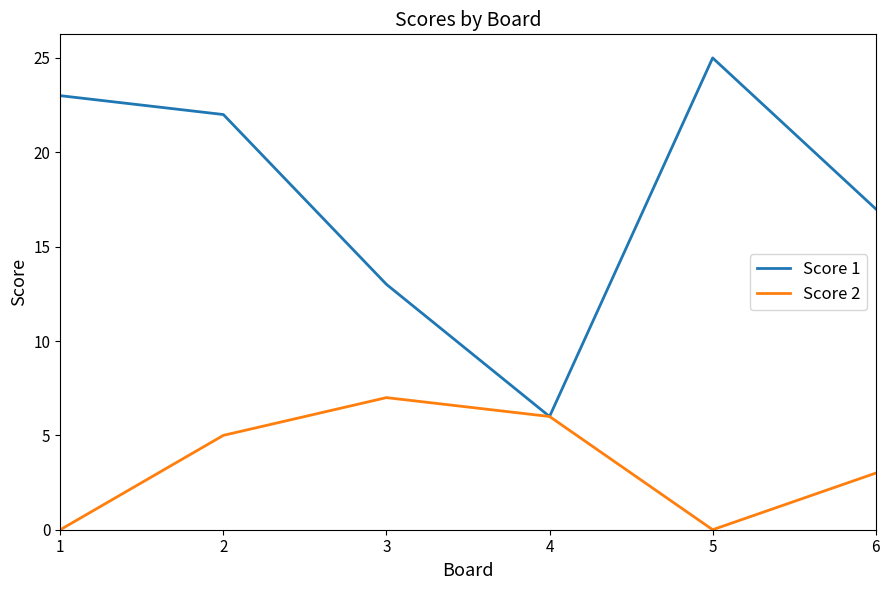

Where is the first local maximum for Score 1?

5